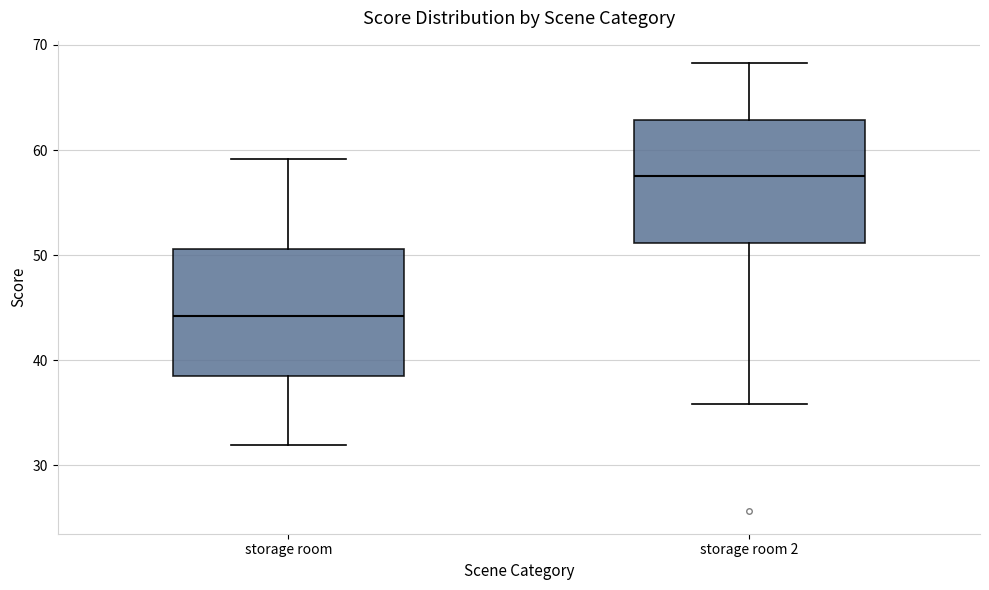

Reading left to right, read every box against the y-axis: the position of its median line, the range the box covers, and the ends of its whiskers. The values are not printed on the chart, so give them approximately, as read against the axis.

storage room: median 44, box 39 to 51, whiskers 32 to 59
storage room 2: median 58, box 51 to 63, whiskers 36 to 68